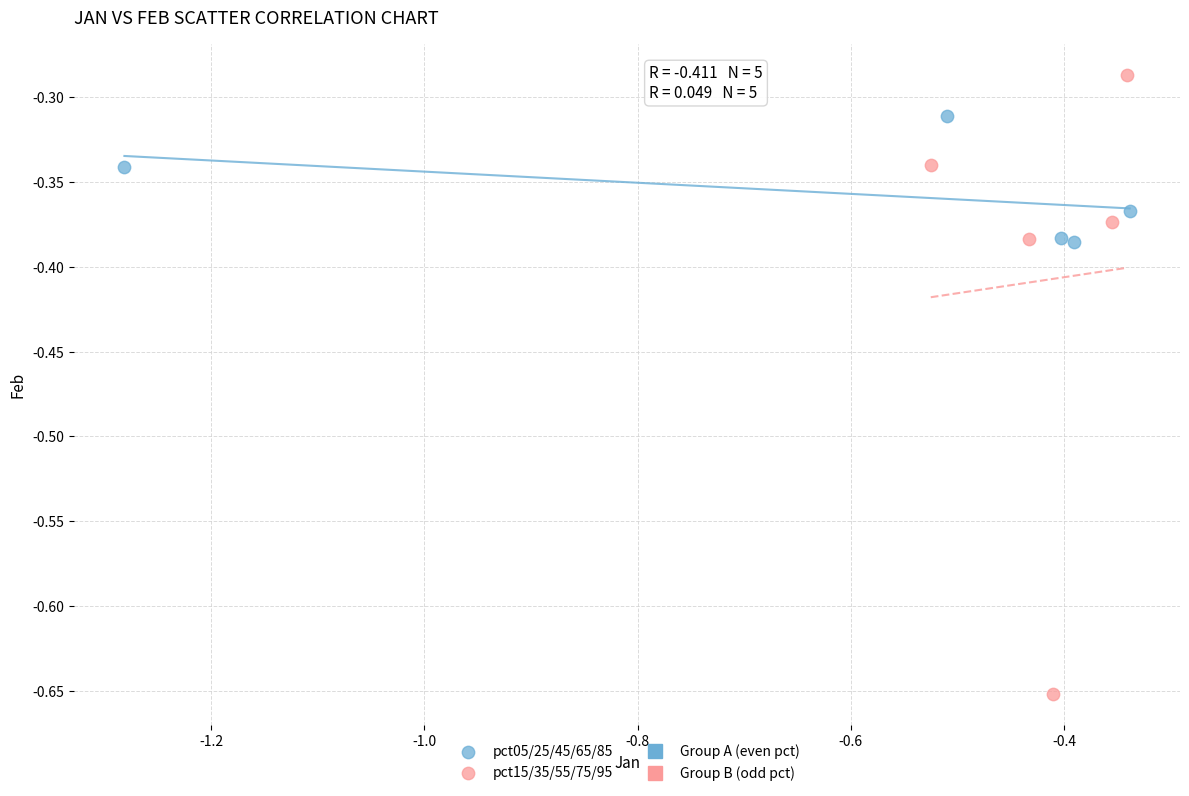

Which series contains the highest Y value?

pct15/35/55/75/95